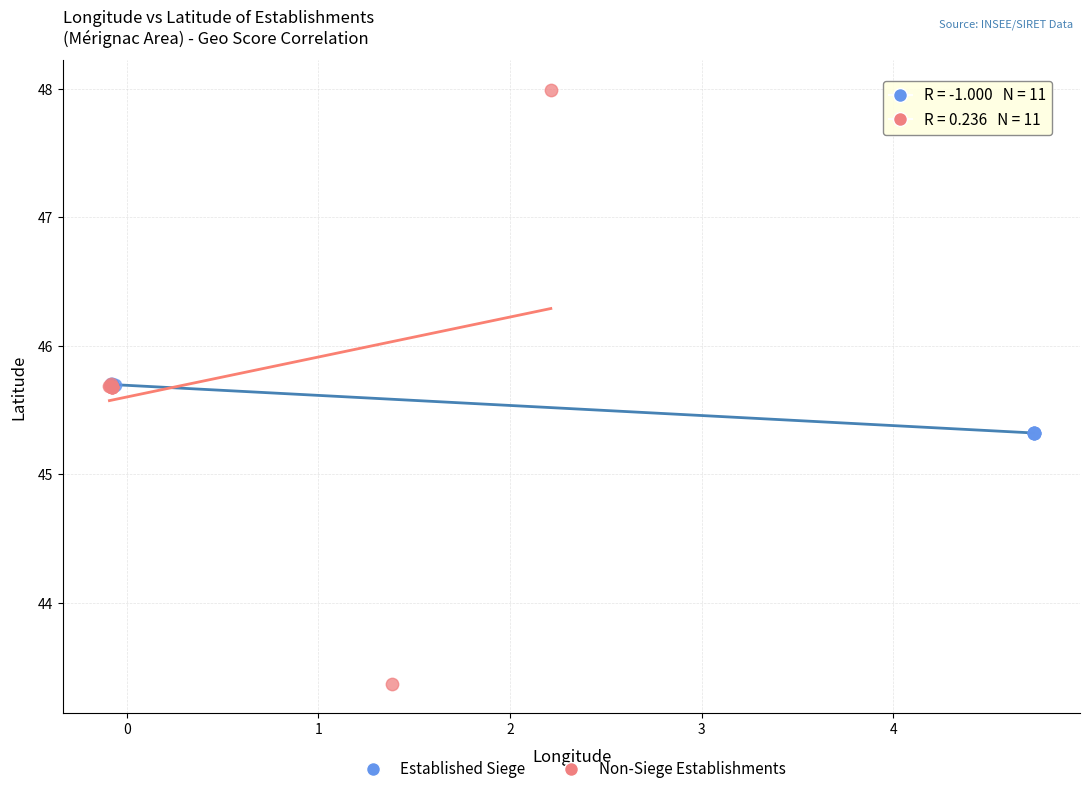

Which series has the widest spread of Y values?

Non-Siege Establishments